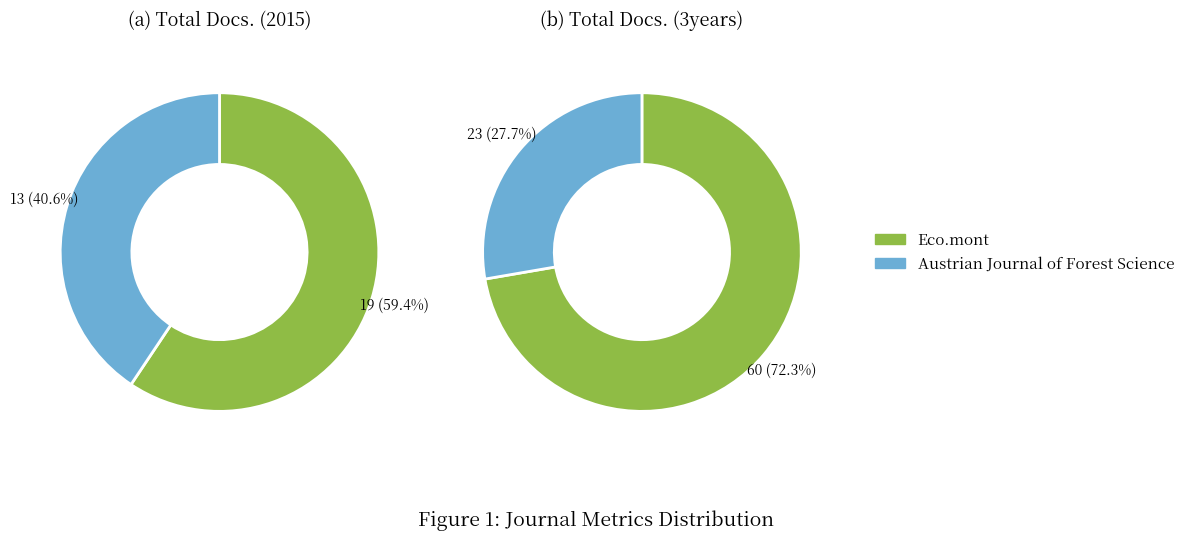

Count the number of slices in the pie.

2